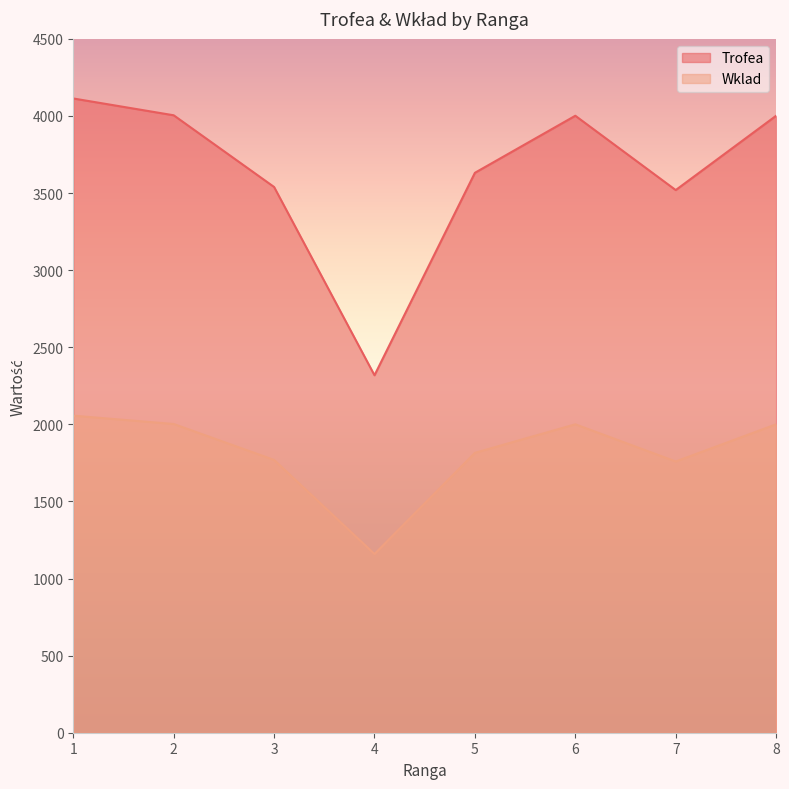

Reading left to right, list all the values displayed in this chart.

Trofea: 1=4113	2=4004	3=3539	4=2318	5=3631	6=4001	7=3519	8=4001
Wklad: 1=2056	2=2002	3=1769	4=1159	5=1815	6=2000	7=1759	8=2000